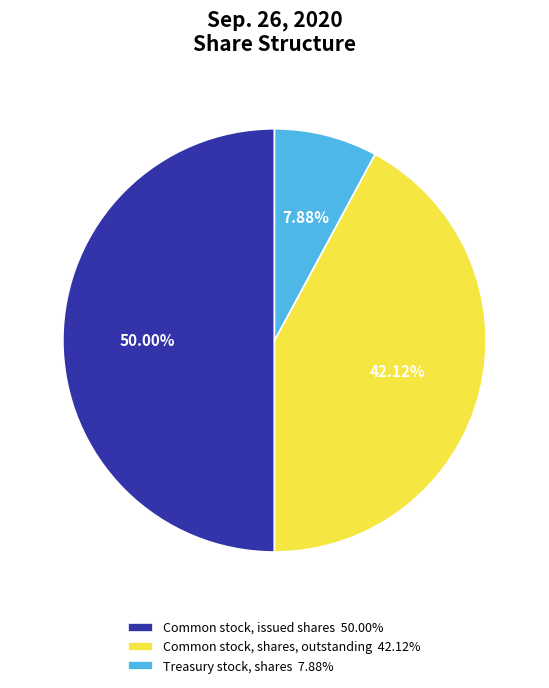

What is the smallest slice in the pie chart?

Treasury stock, shares